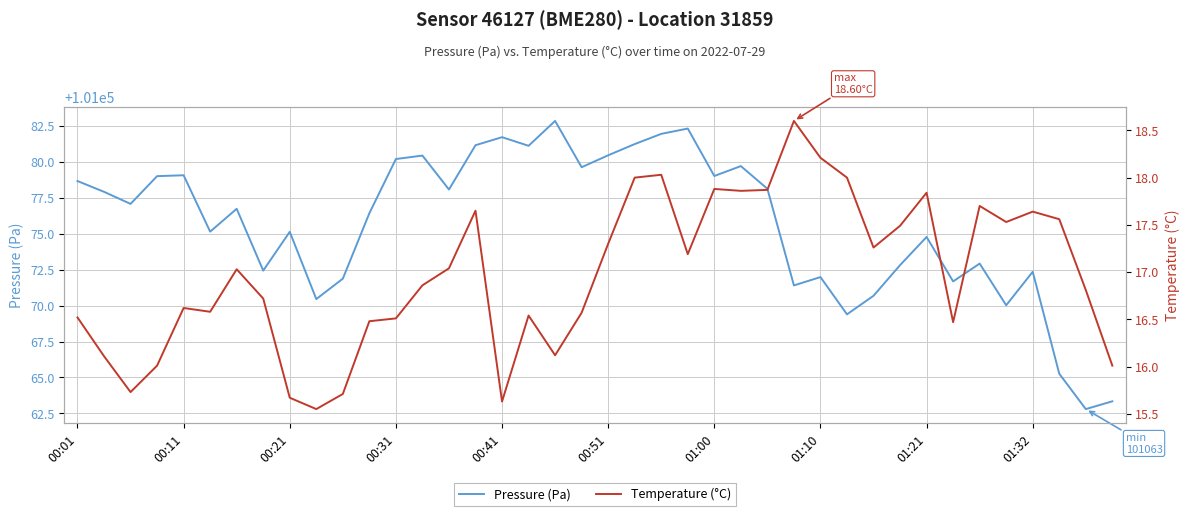

Is it true that Temperature (°C) equals 24.7 at 22?

False